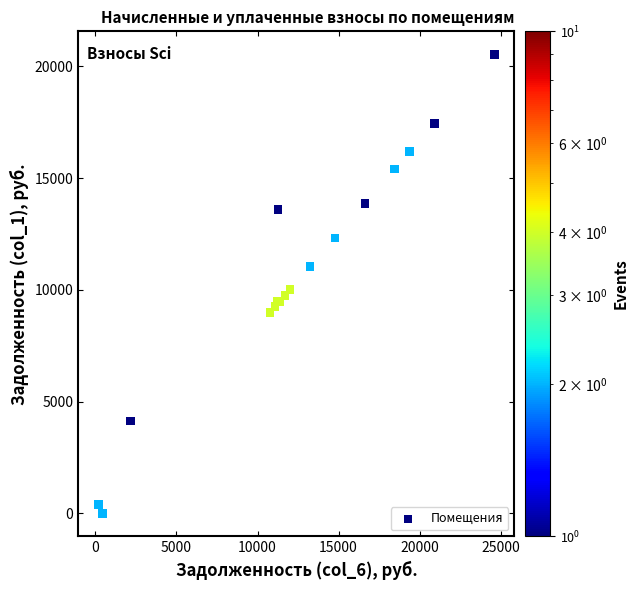

What Y value in the scatter plot is closest to 10272?

10015.2